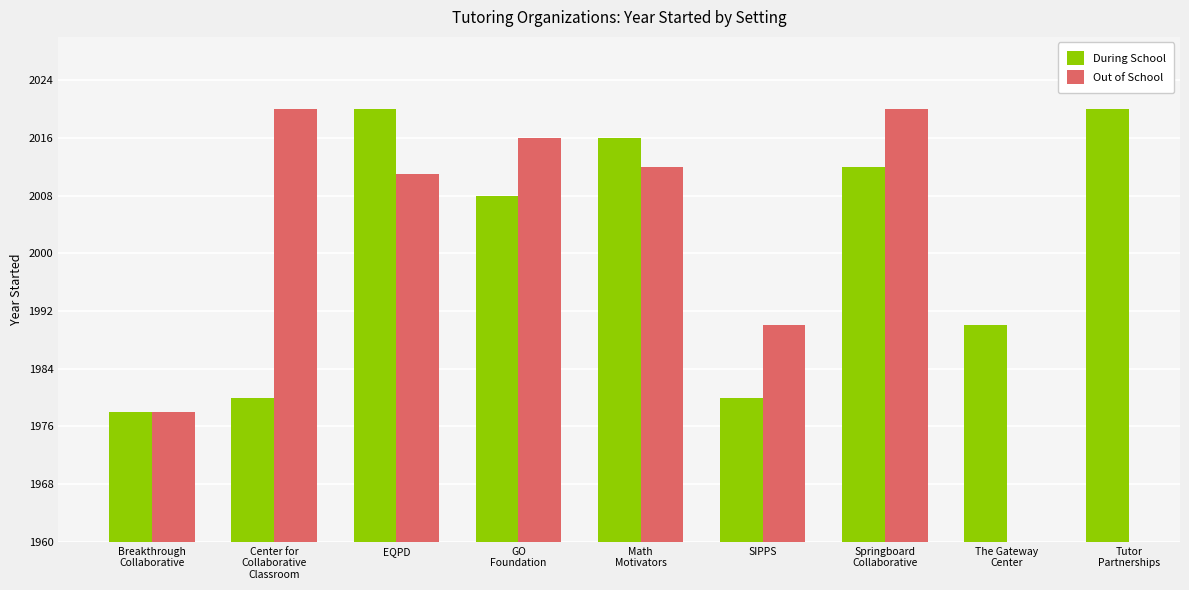

The During School series shows 1990.0 at The Gateway
Center. True or false?

True